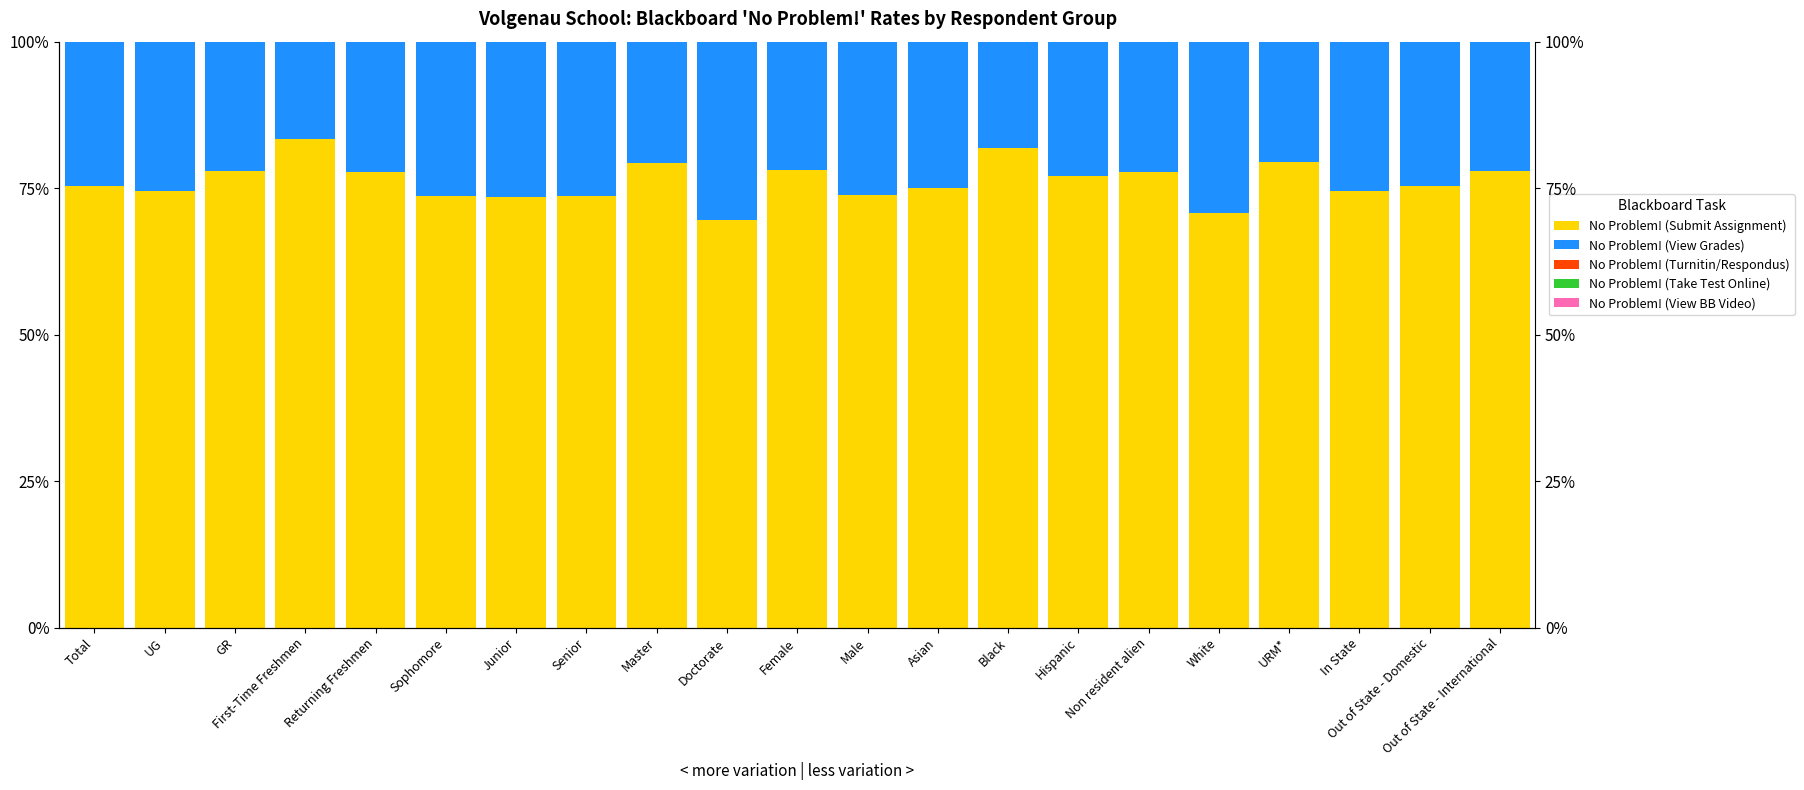

Between First-Time Freshmen and Black, which series saw the biggest shift?

No Problem! (View Grades)